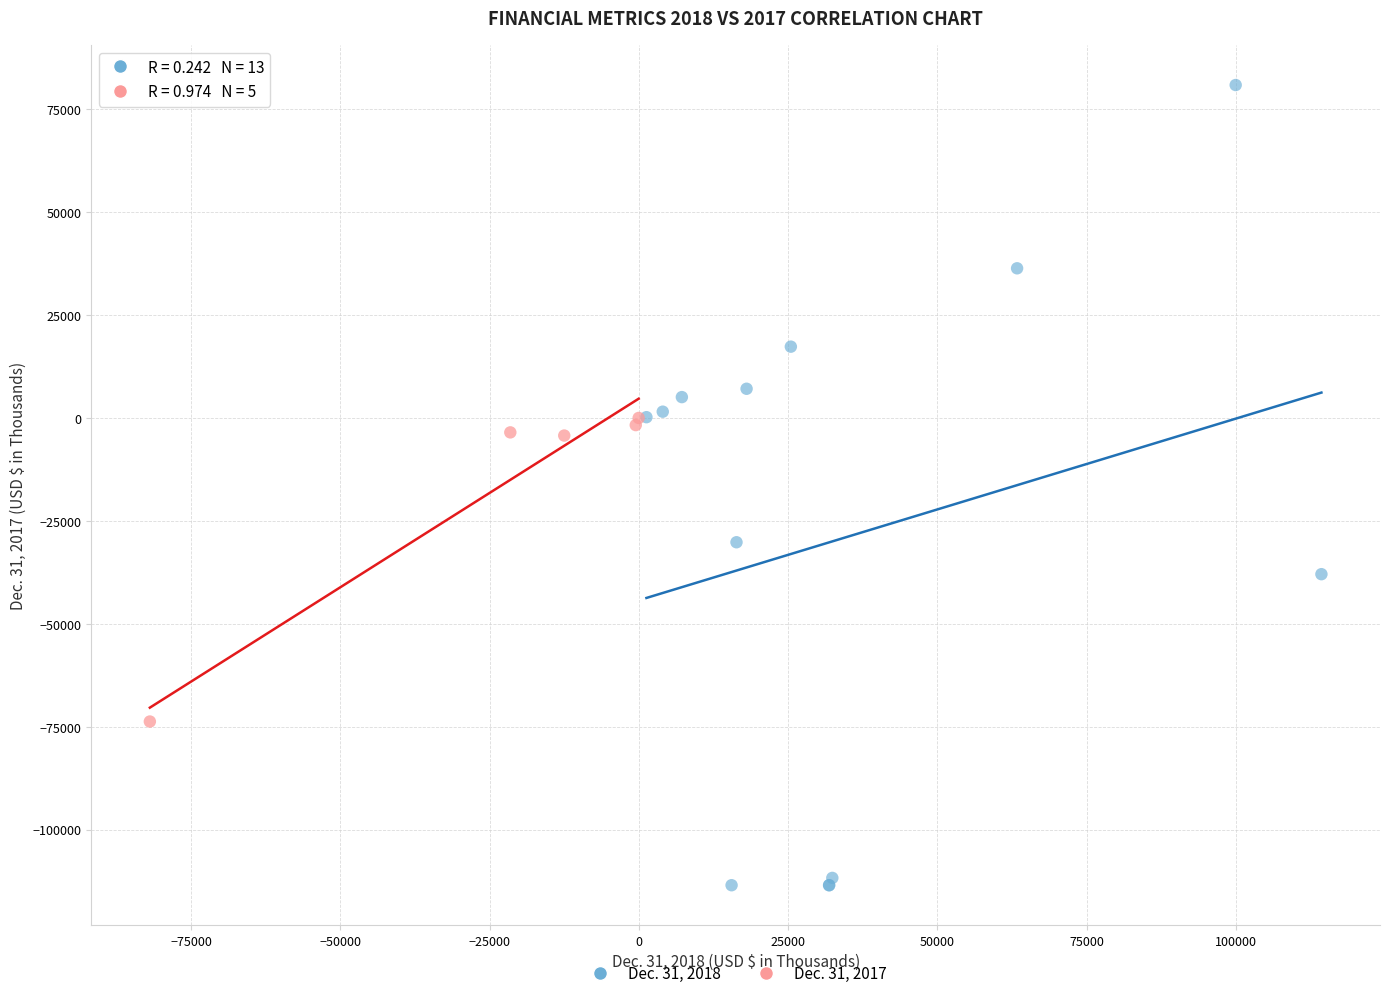

What are all the series names shown in the legend?

Dec. 31, 2018, Dec. 31, 2017